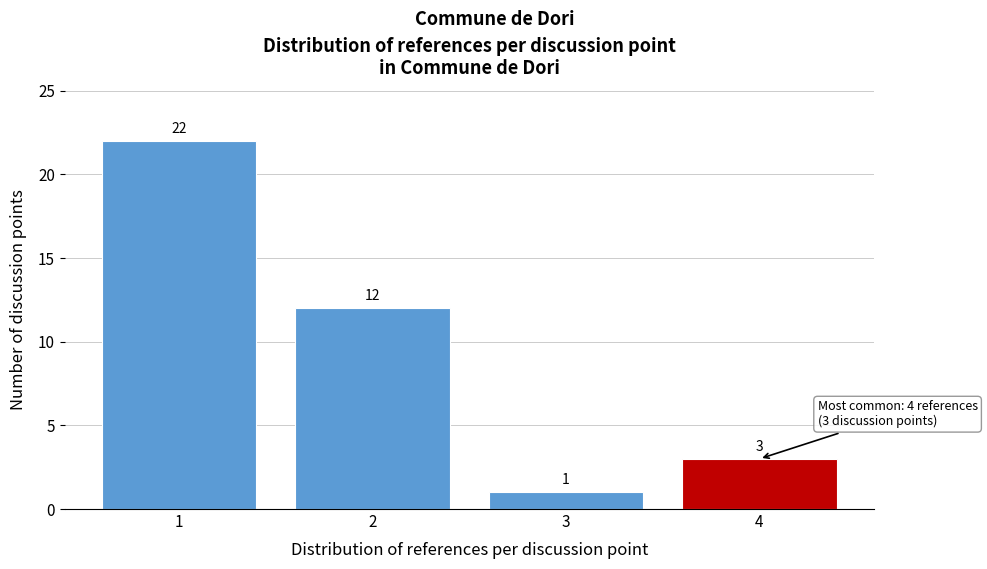

Reading left to right, list every bar in this chart as the range it spans on the x-axis followed by its height.

0.5 to 1.5: 22
1.5 to 2.5: 12
2.5 to 3.5: 1
3.5 to 4.5: 3